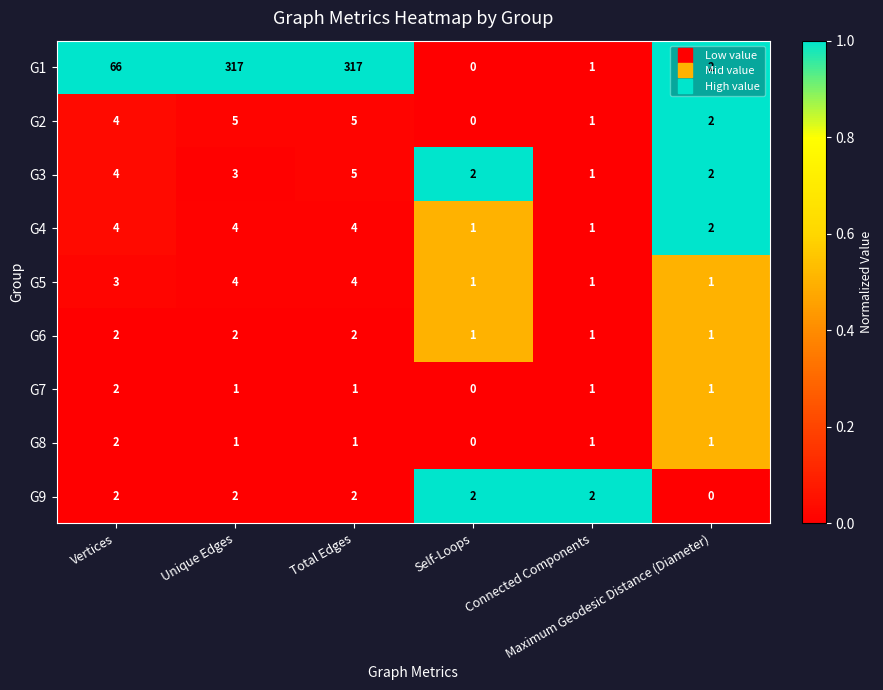

What is the average value of the G2 series?

3